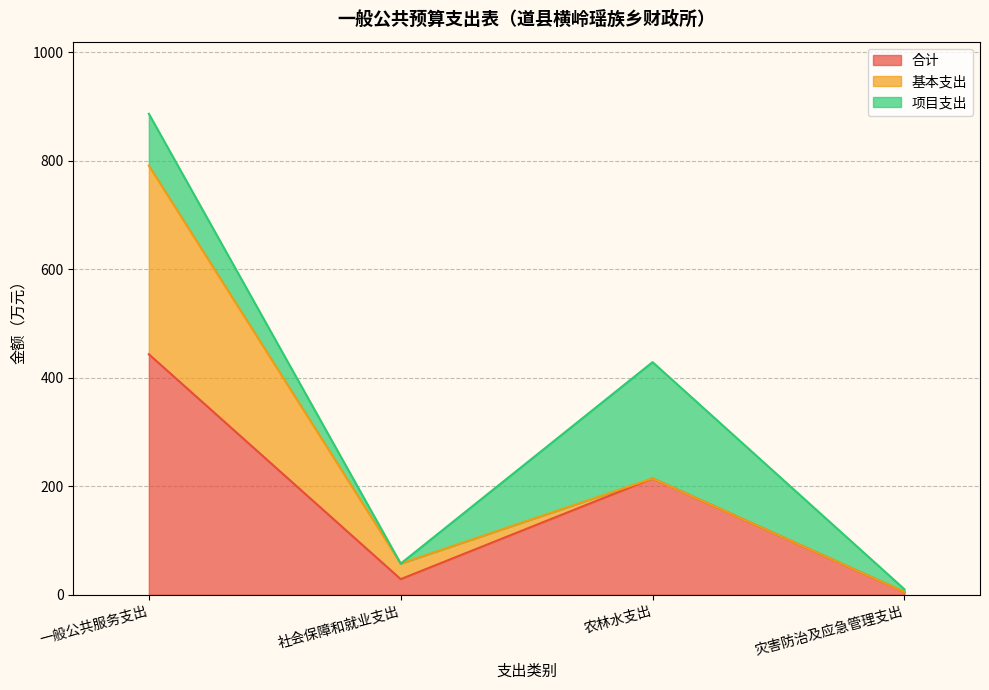

What is the sum of all 合计 values?

691.1